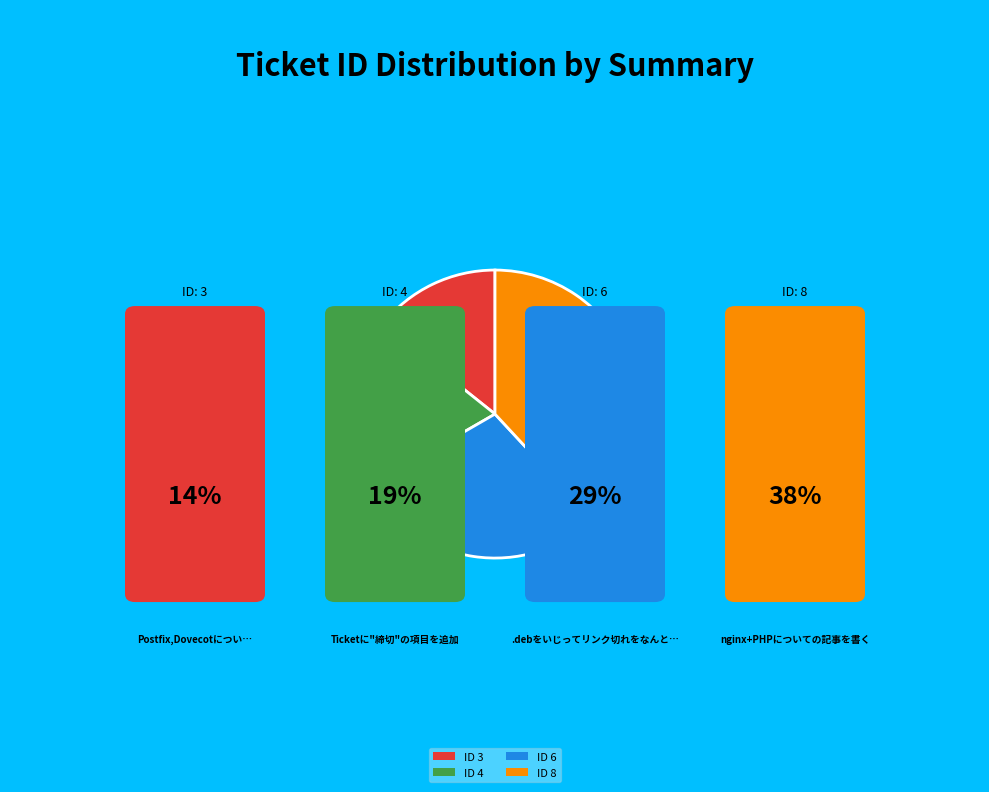

Is there a majority slice in this chart?

No